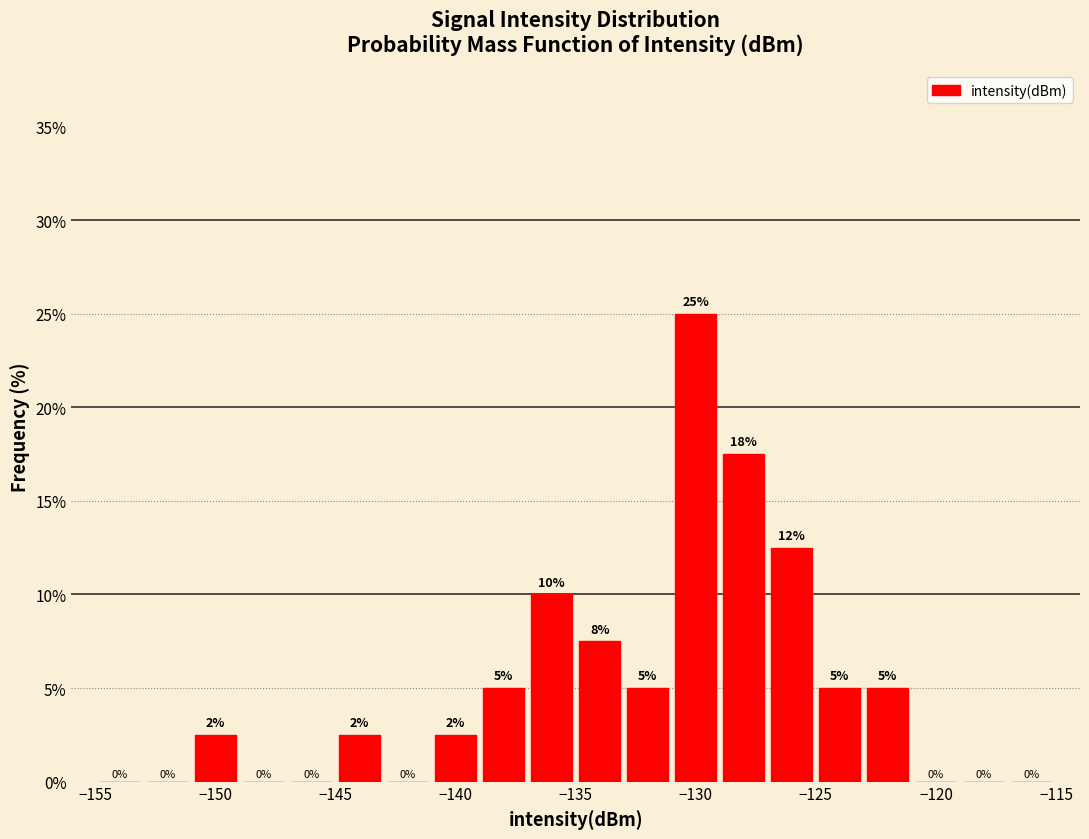

Over which range of the x-axis is the bar tallest?

-131 to -129